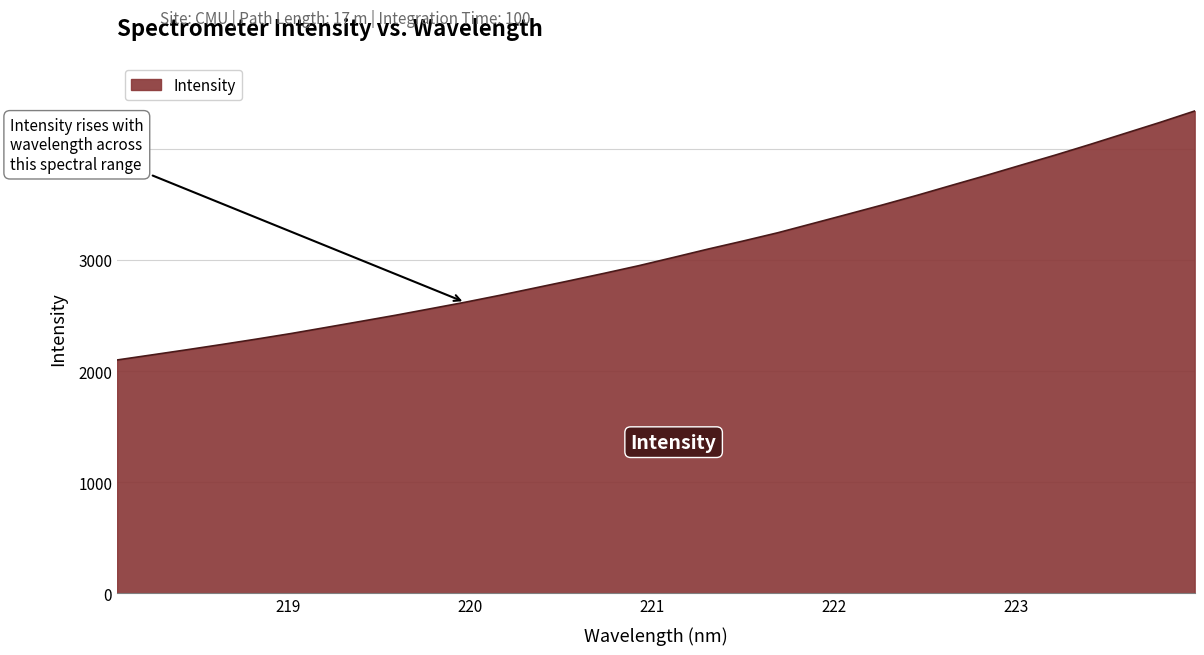

Reading left to right, extract all data points from this chart.

2099.5	2145.1	2191.1	2238.4	2287.0	2337.6	2391.8	2446.5	2501.7	2560.1	2618.7	2681.0	2746.5	2812.1	2878.9	2948.0	3022.3	3097.8	3169.7	3244.3	3326.9	3409.8	3493.6	3580.2	3670.6	3760.0	3852.5	3944.2	4039.9	4138.4	4236.7	4339.4